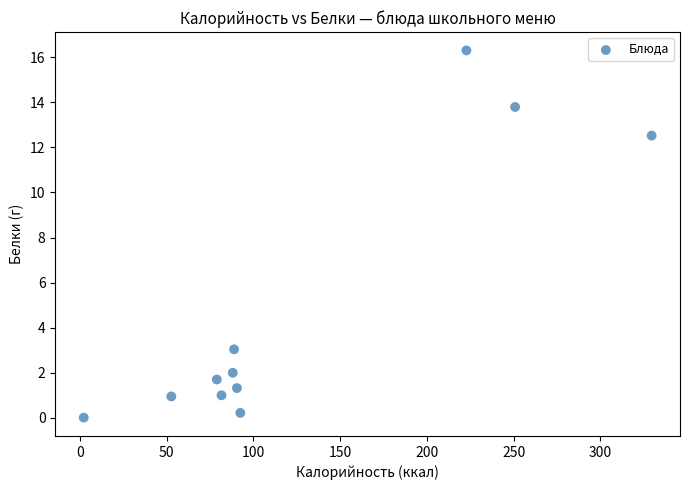

What is the range of X values (max minus min)?

327.3